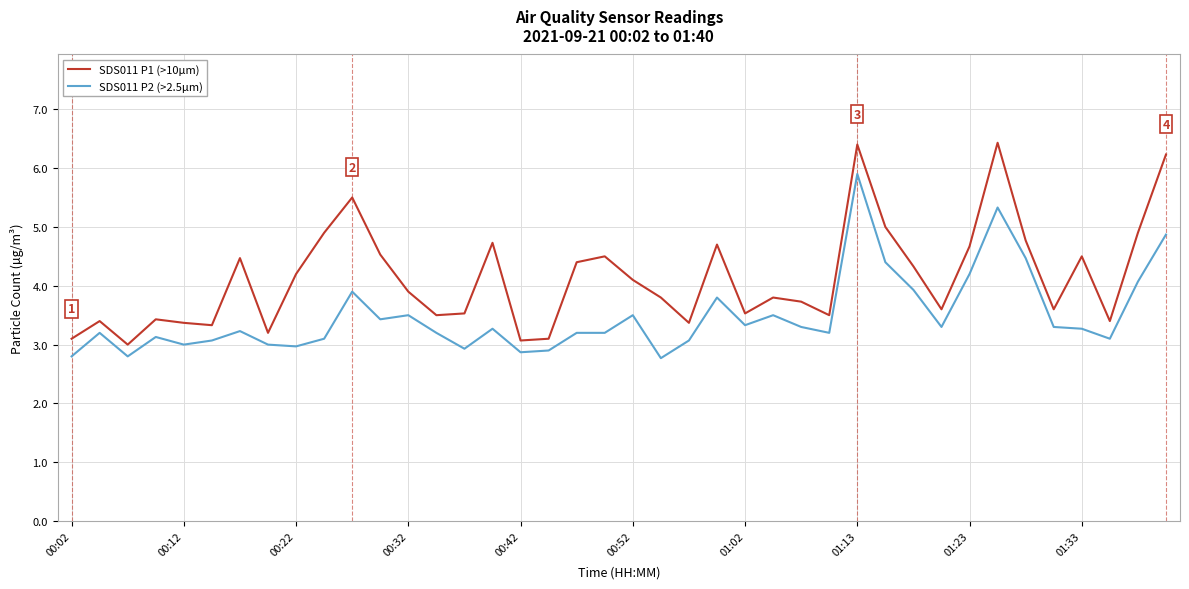

Reading left to right, what are all the values shown in this chart?

SDS011 P1 (>10µm): 3.1	3.4	3.0	3.4	3.4	3.3	4.5	3.2	4.2	4.9	5.5	4.5	3.9	3.5	3.5	4.7	3.1	3.1	4.4	4.5	4.1	3.8	3.4	4.7	3.5	3.8	3.7	3.5	6.4	5.0	4.3	3.6	4.7	6.4	4.8	3.6	4.5	3.4	4.9	6.2
SDS011 P2 (>2.5µm): 2.8	3.2	2.8	3.1	3.0	3.1	3.2	3.0	3.0	3.1	3.9	3.4	3.5	3.2	2.9	3.3	2.9	2.9	3.2	3.2	3.5	2.8	3.1	3.8	3.3	3.5	3.3	3.2	5.9	4.4	3.9	3.3	4.2	5.3	4.5	3.3	3.3	3.1	4.1	4.9